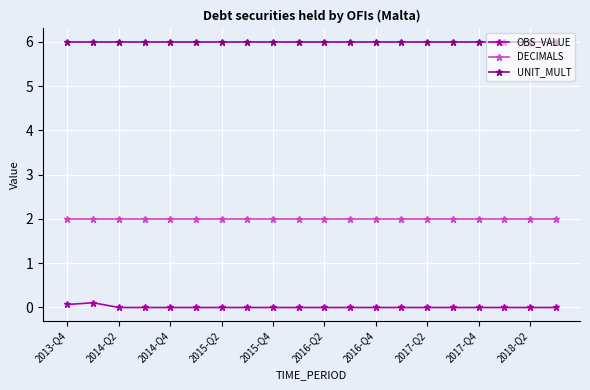

True or false: DECIMALS and UNIT_MULT intersect in this chart.

False